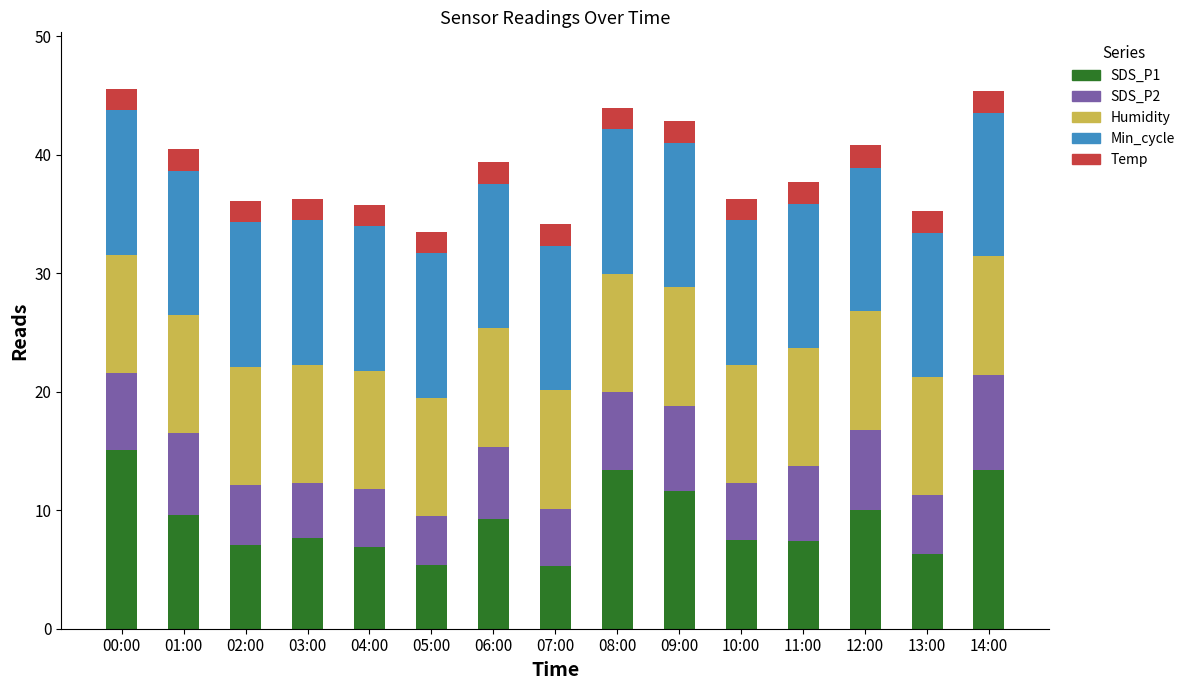

How many groups of bars are there?

15